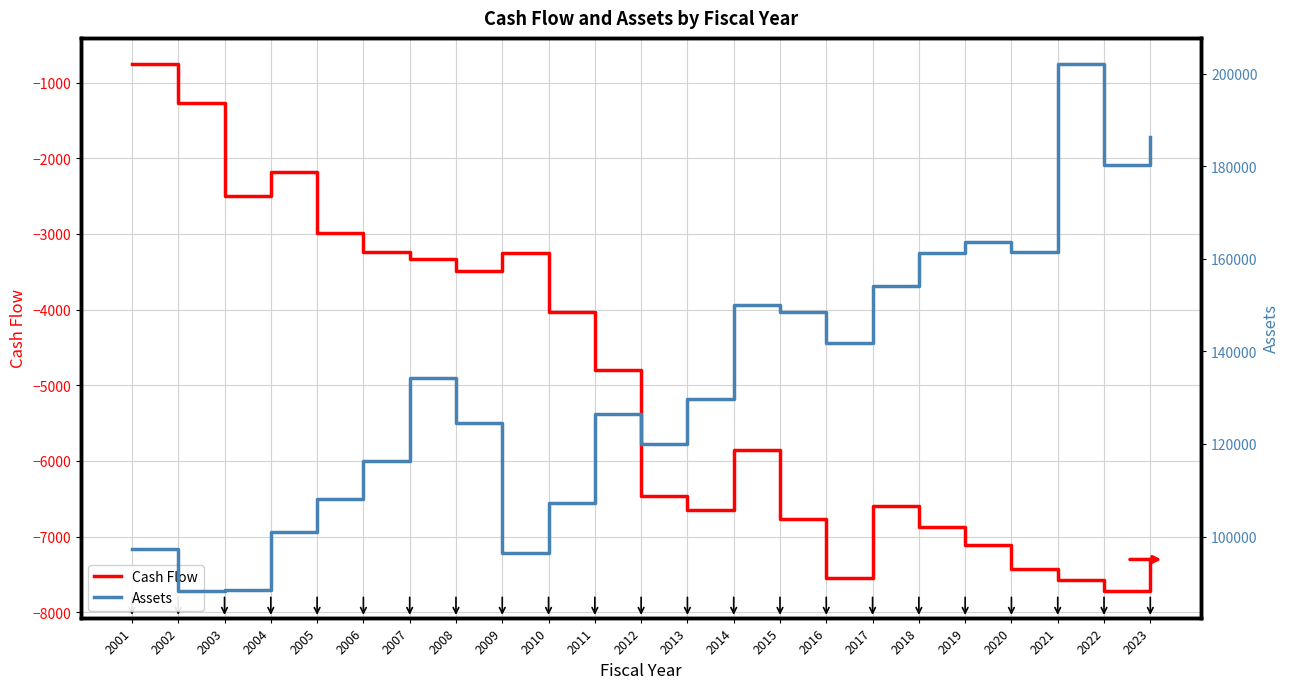

Rank the series by their average value, from lowest to highest.

Cash Flow, Assets